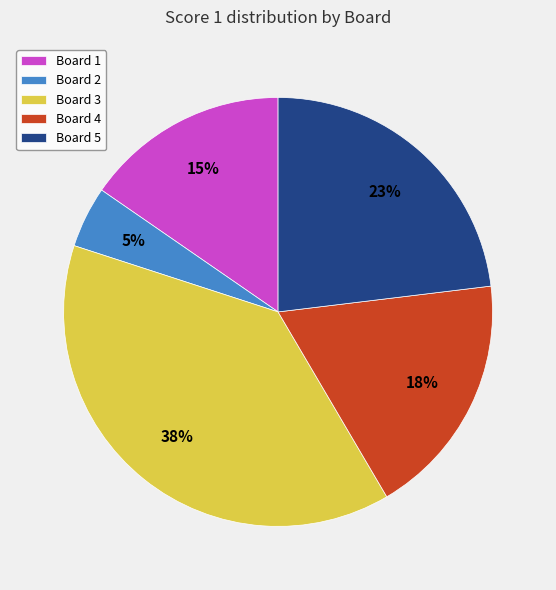

Which slice is the smallest?

Board 2